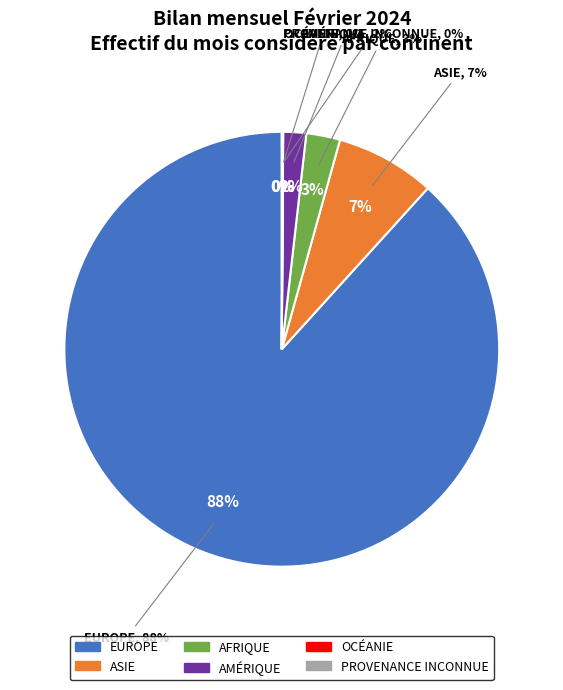

Is there any slice that represents more than half of the pie?

Yes